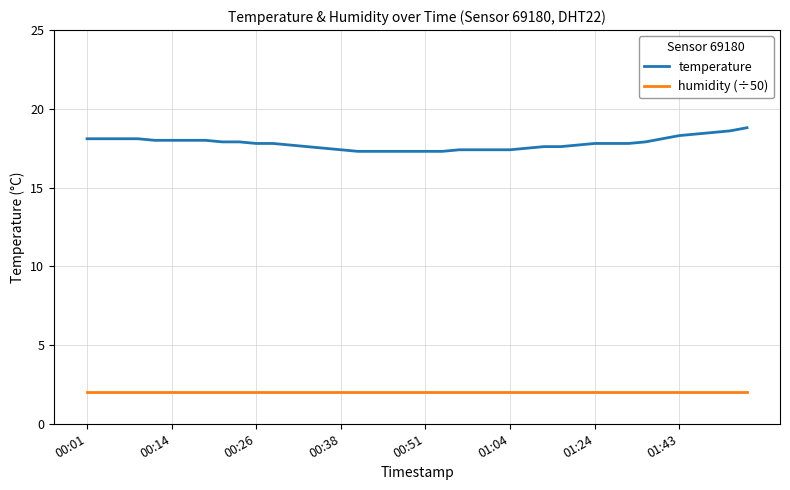

What is the highest value of the humidity (÷50) series?

2.0